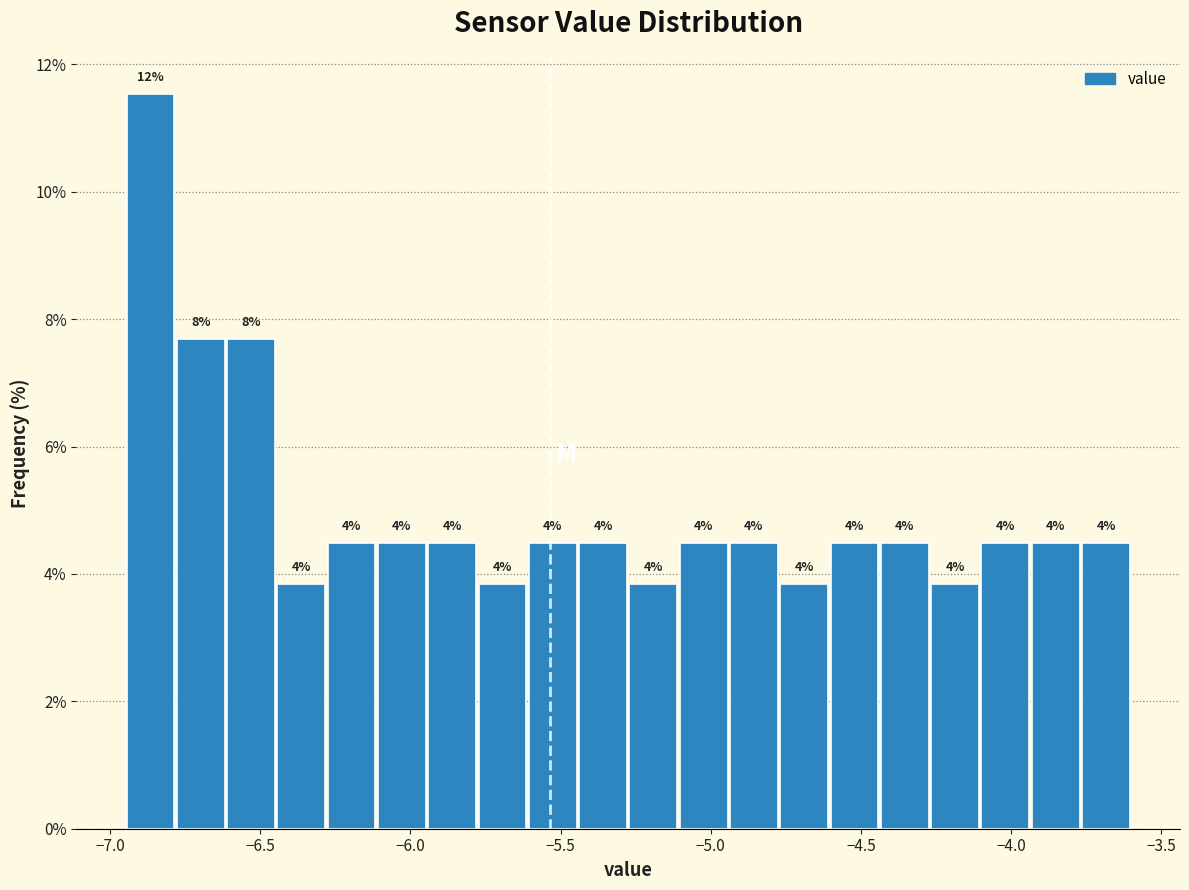

Around what value on the x-axis is the tallest bar? Give the approximate position of its centre, as read against the axis.

-6.85